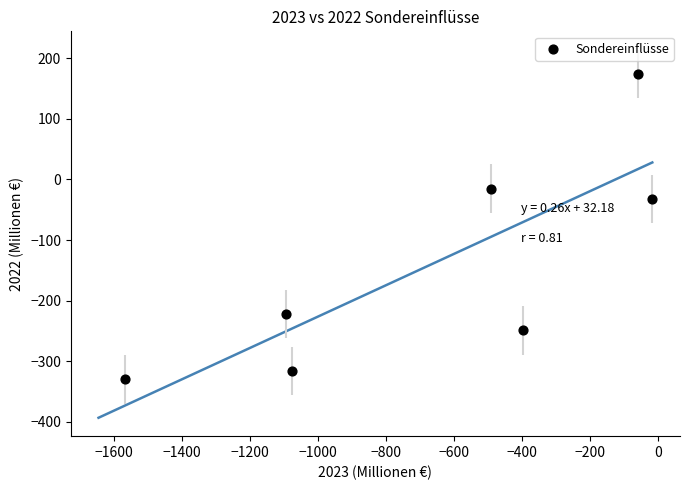

What is the range of Y values (max minus min)?

504